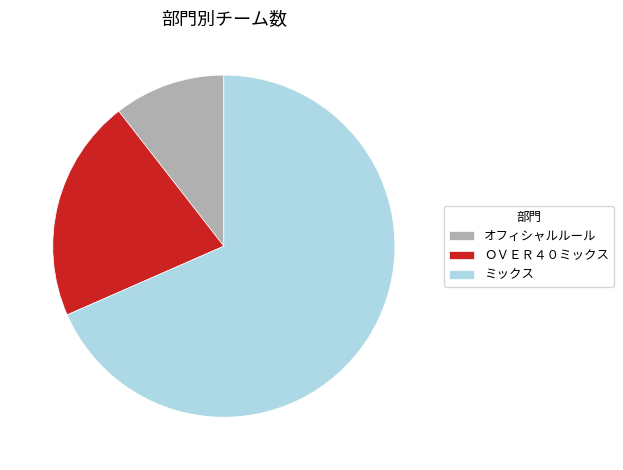

Is there any slice that represents more than half of the pie?

Yes